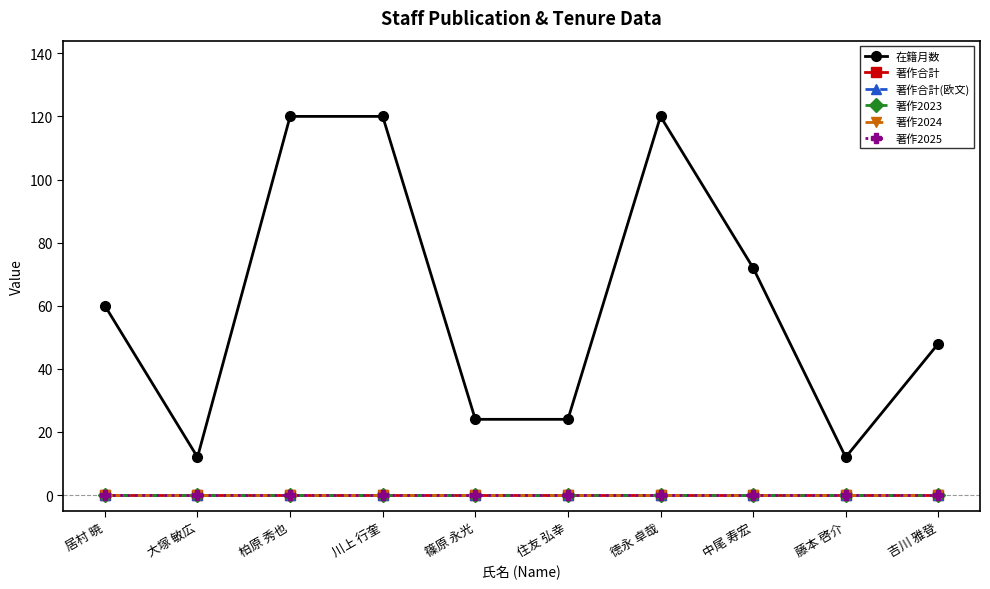

Does the chart have visible grid lines?

No